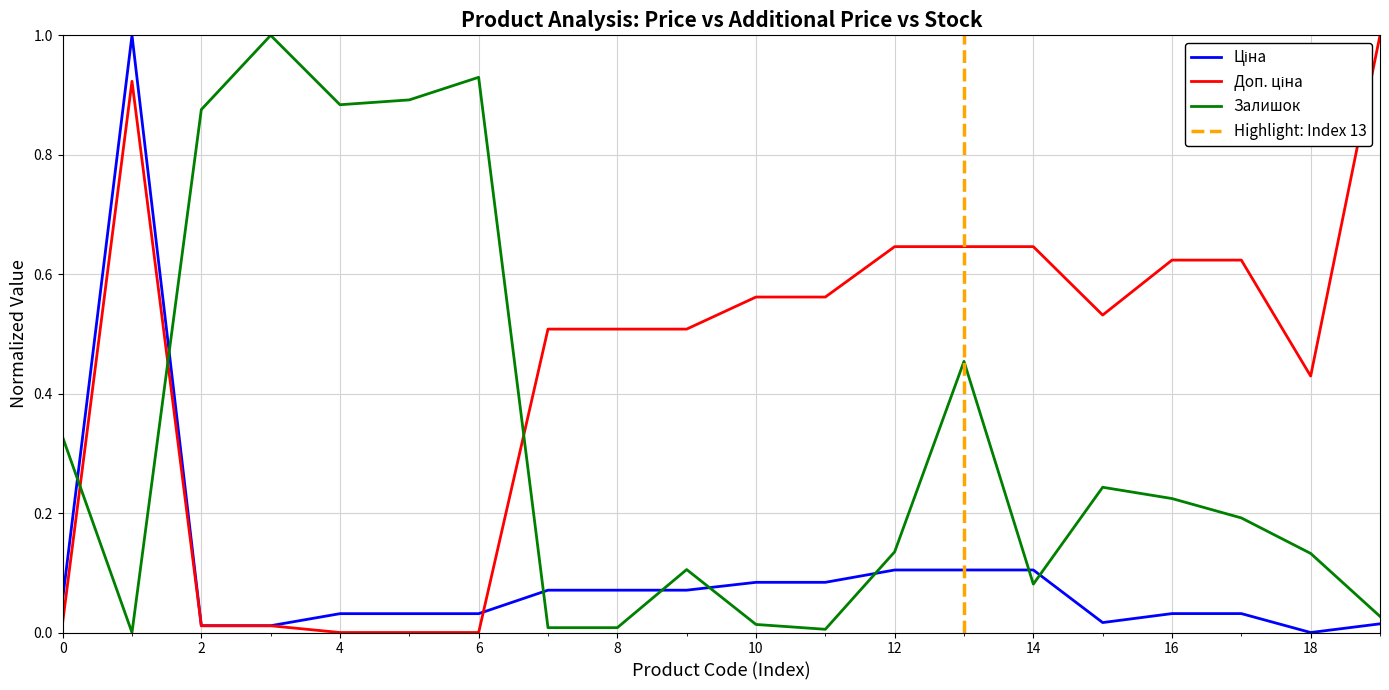

True or false: Ціна has a value of 0.4 at 10832185.

False